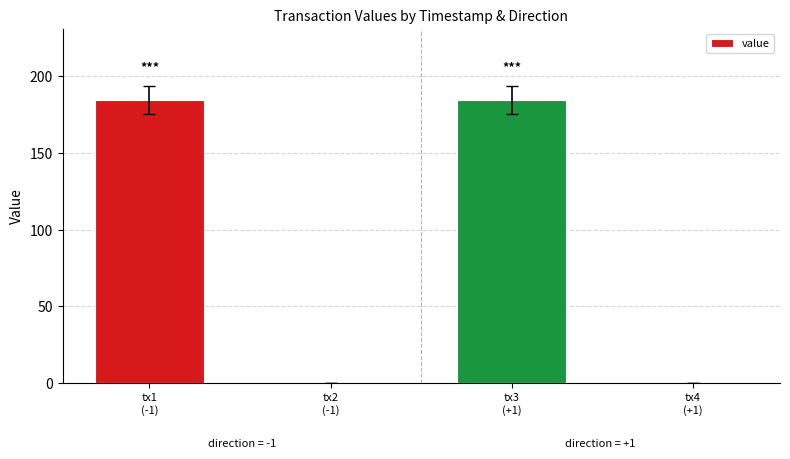

True or false: the data shows 184.6 at tx3
(+1).

True